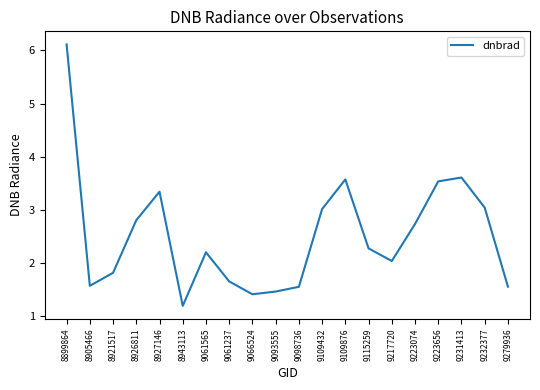

Where is the first local minimum?

8905466